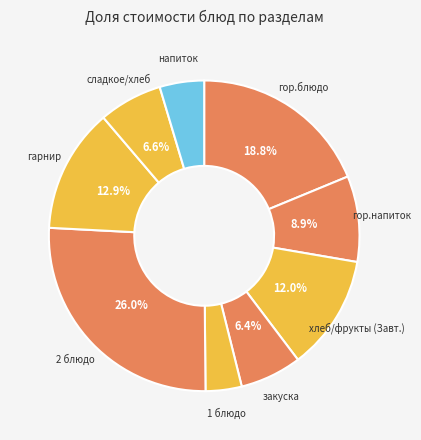

How much of the chart is everything except сладкое/хлеб?

93.4%